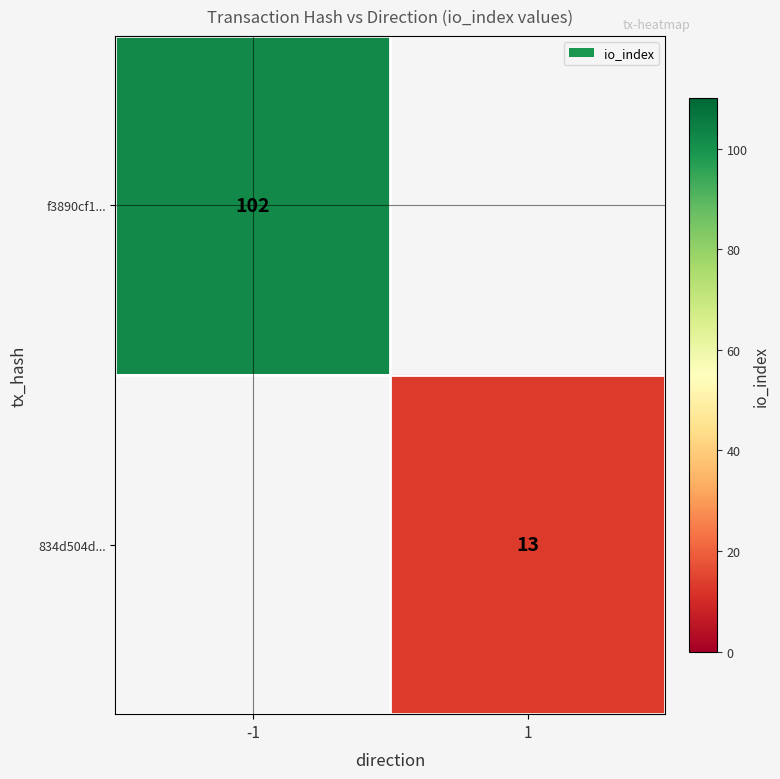

Is it true that 834d504d... equals 13 at 1?

True